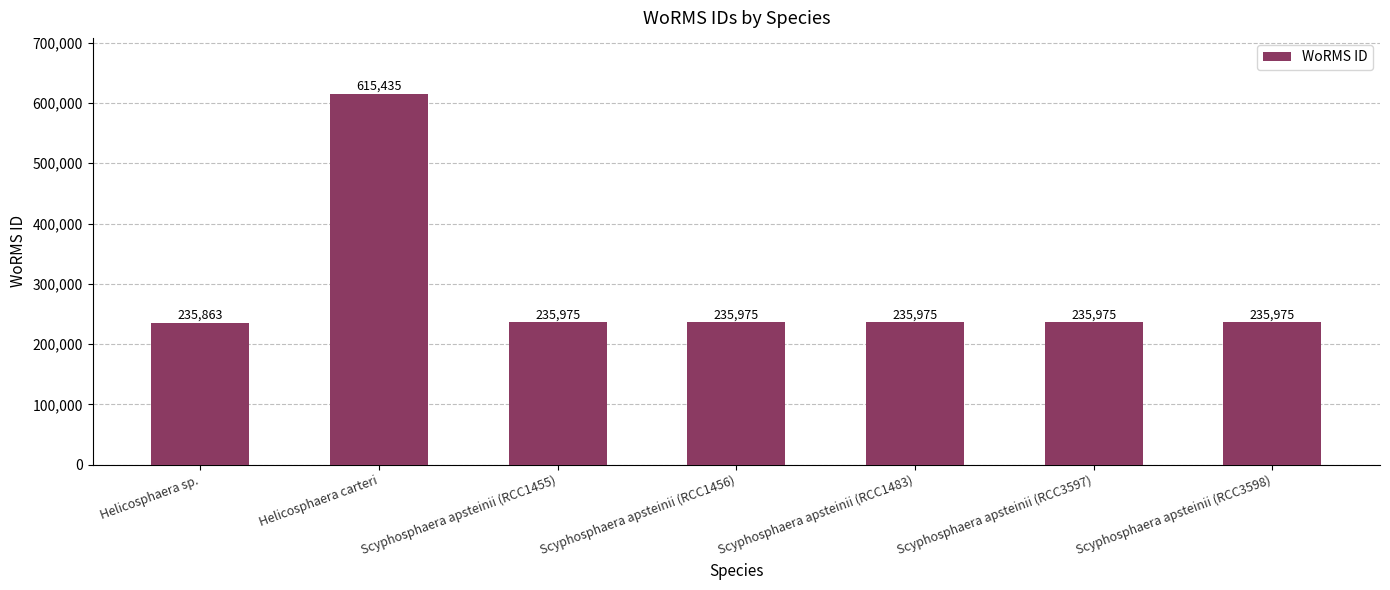

What is the average value?

290168